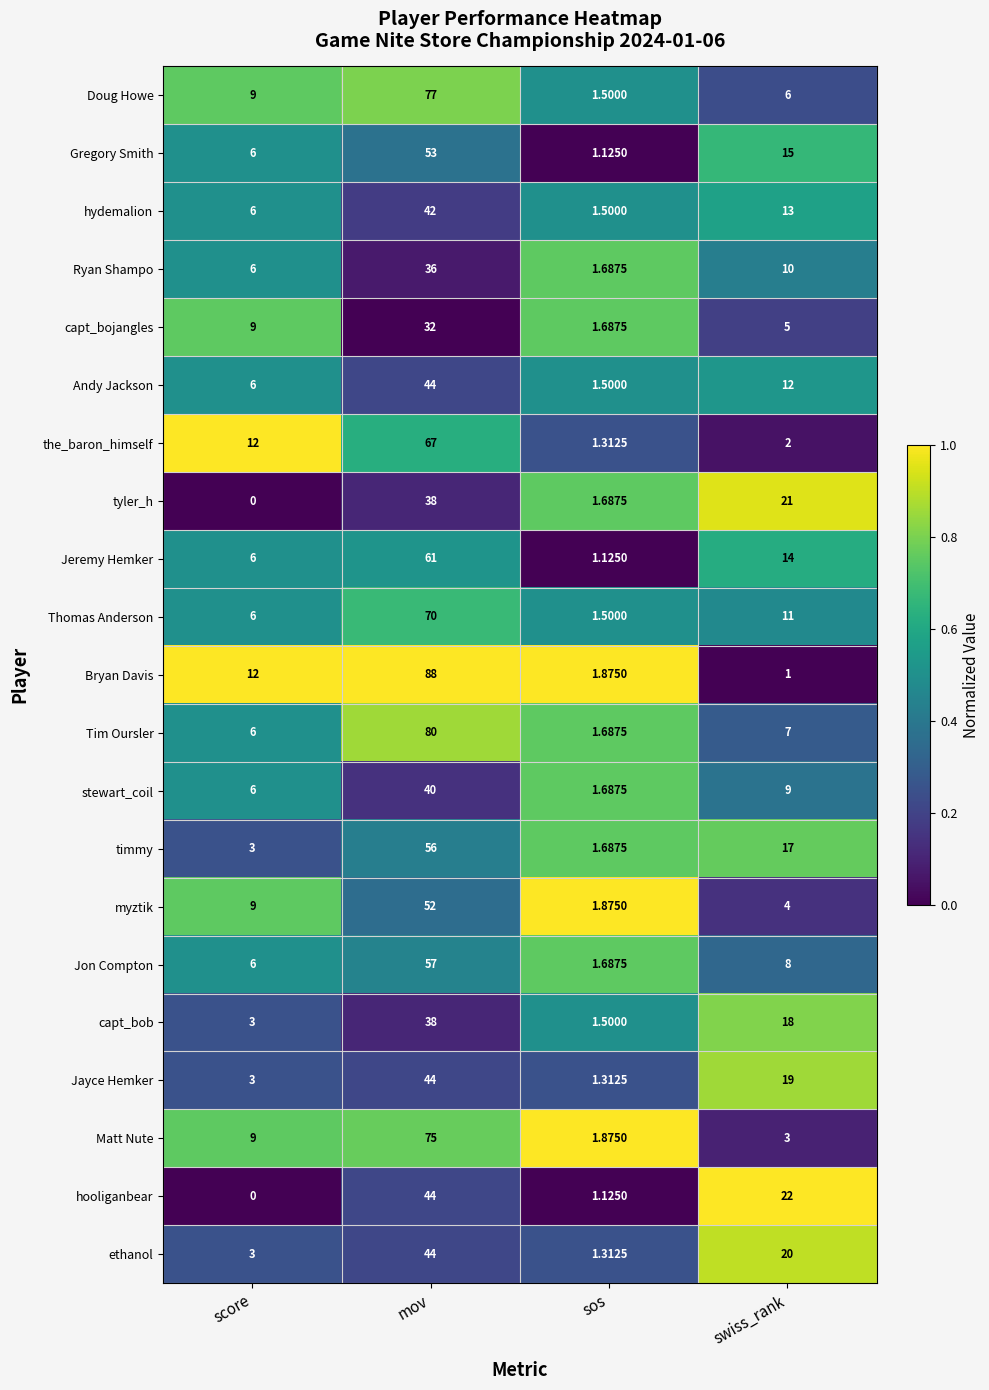

At which category is the sum across all series the highest?

mov